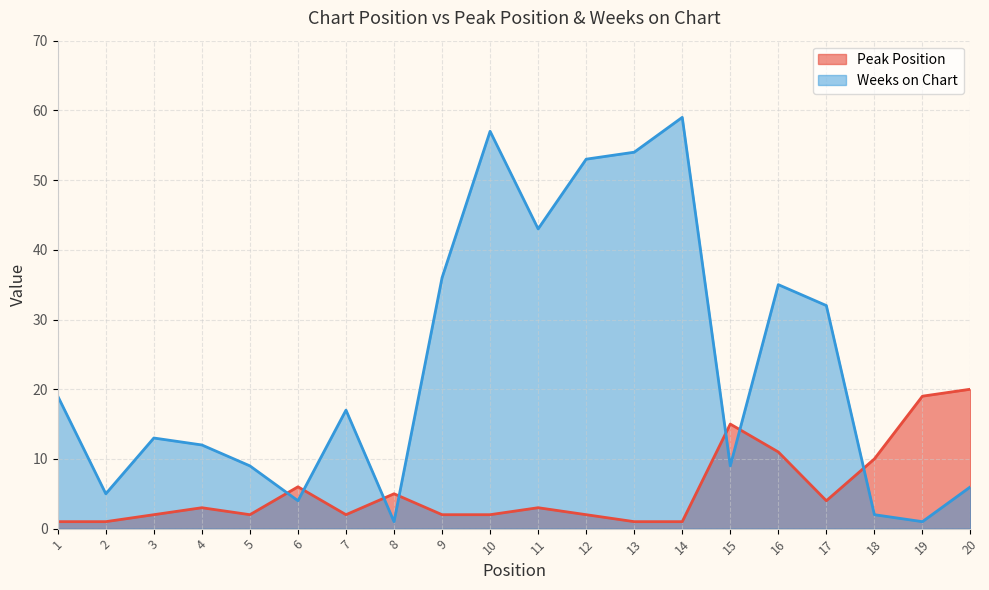

Which category has the highest value in the Weeks on Chart series?

14